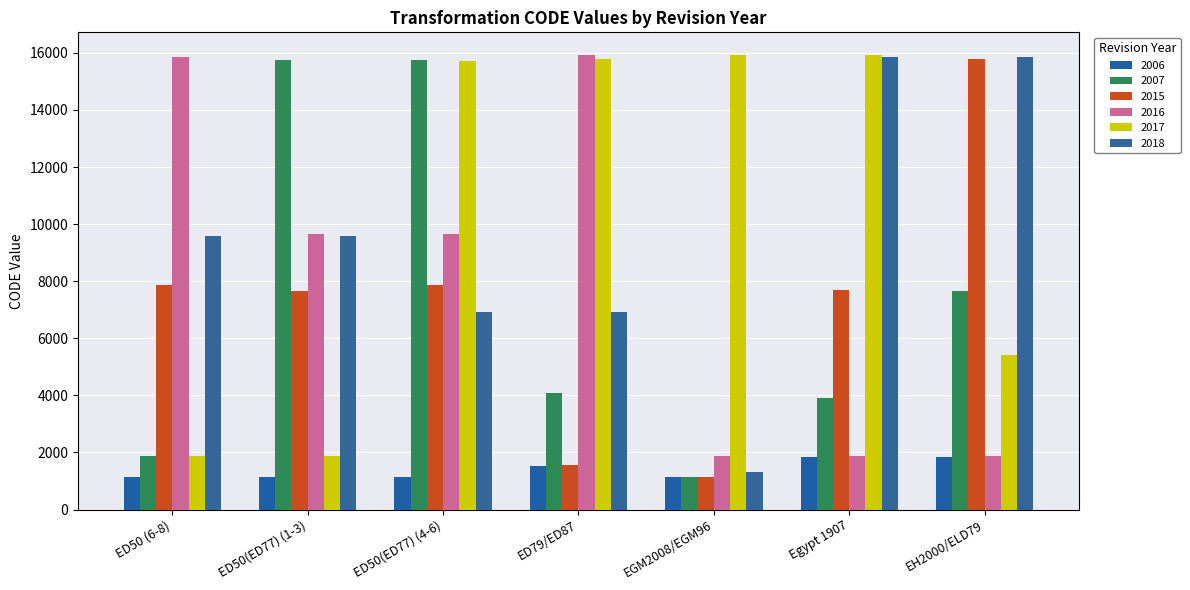

Between EH2000/ELD79 and ED50 (6-8), which is larger?

EH2000/ELD79